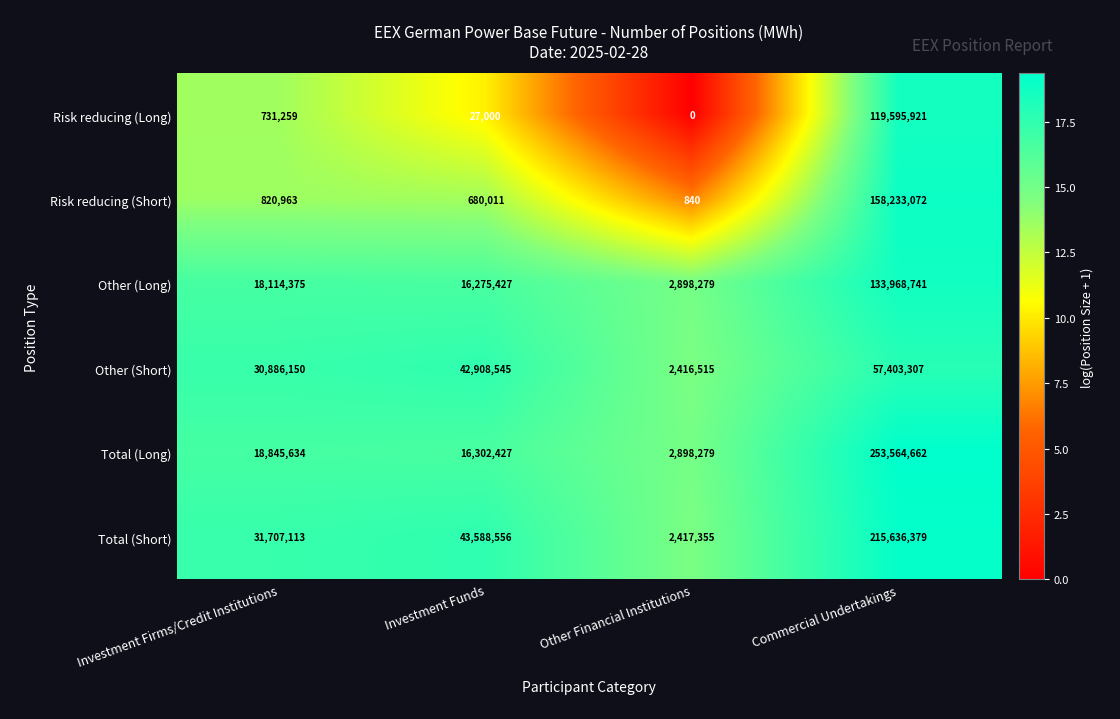

The value of Other (Short) at Investment Funds is 42908545. True or false?

True